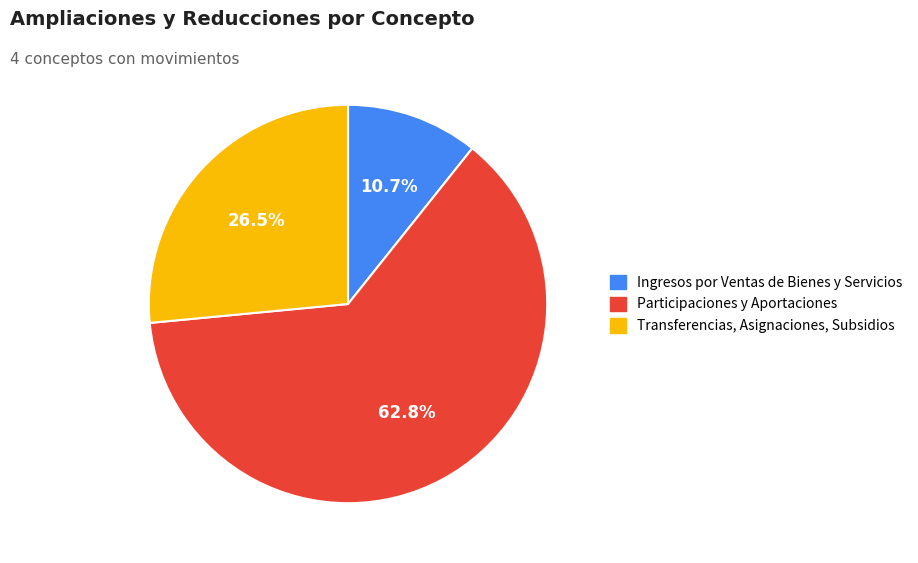

What portion of the pie excludes Transferencias, Asignaciones, Subsidios?

73.5%